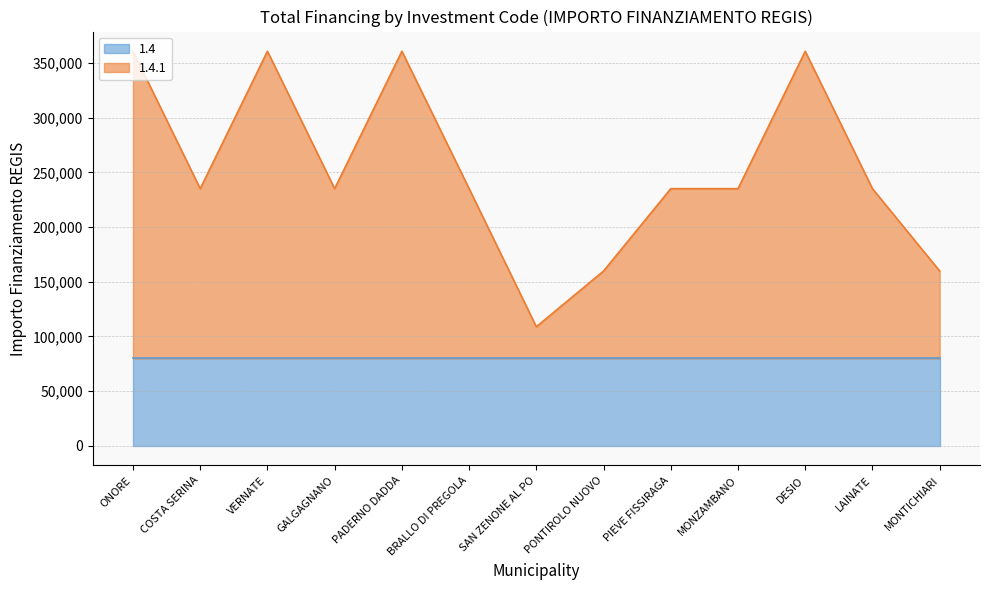

What is the minimum value shown in the chart?

108824